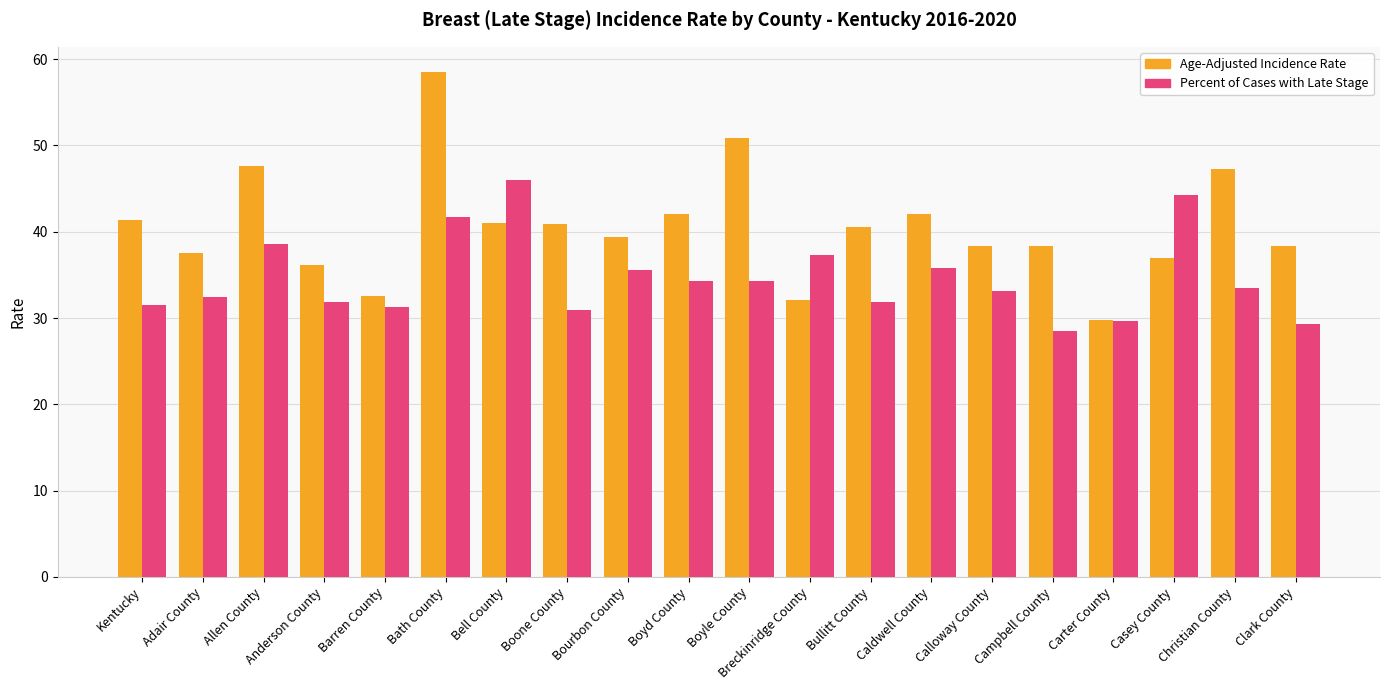

What position from the left is Caldwell County?

14